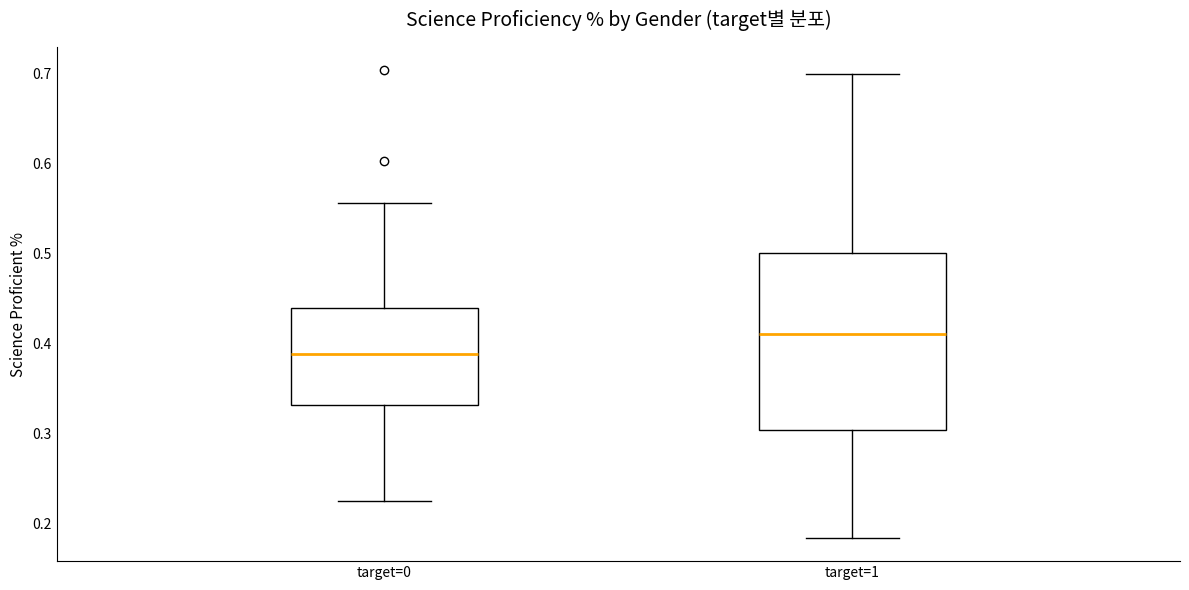

Reading left to right, transcribe this box plot: for each box, give where its median line is, the range the box spans, and where its two whiskers end, as read against the y-axis. The values are not printed on the chart, so give them approximately, as read against the axis.

target=0: median 0.39, box 0.33 to 0.44, whiskers 0.22 to 0.56
target=1: median 0.41, box 0.30 to 0.50, whiskers 0.18 to 0.70